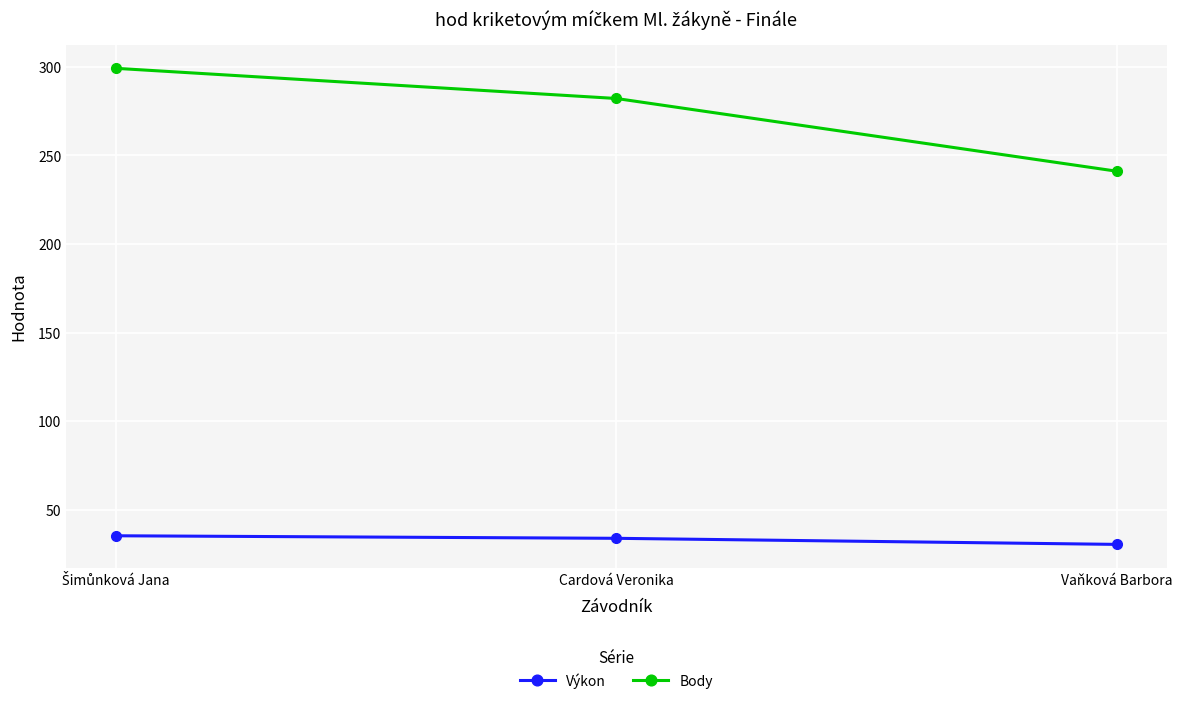

What are all the series names shown in the legend?

Výkon, Body